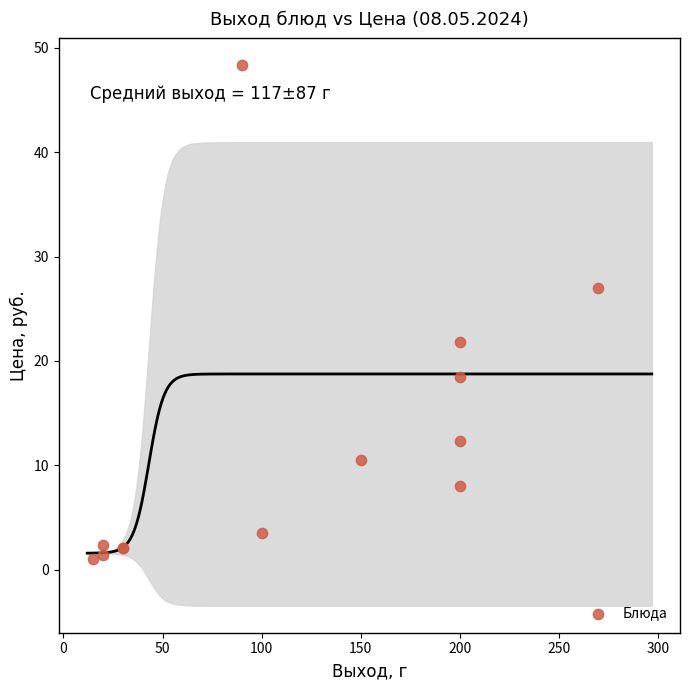

What Y value in the scatter plot is closest to 24?

21.8